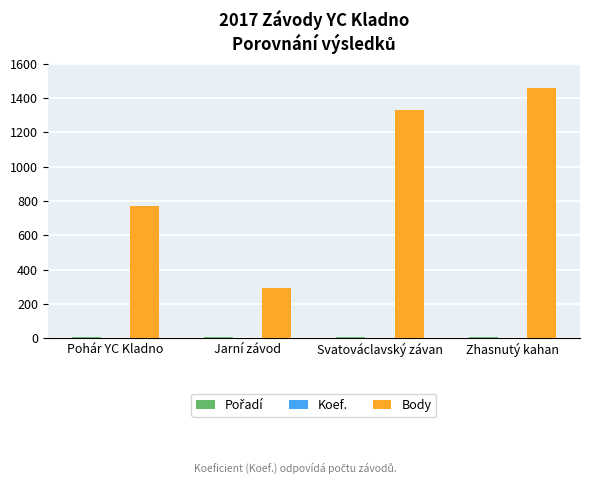

Is it true that Body equals 221 at Pohár YC Kladno?

False